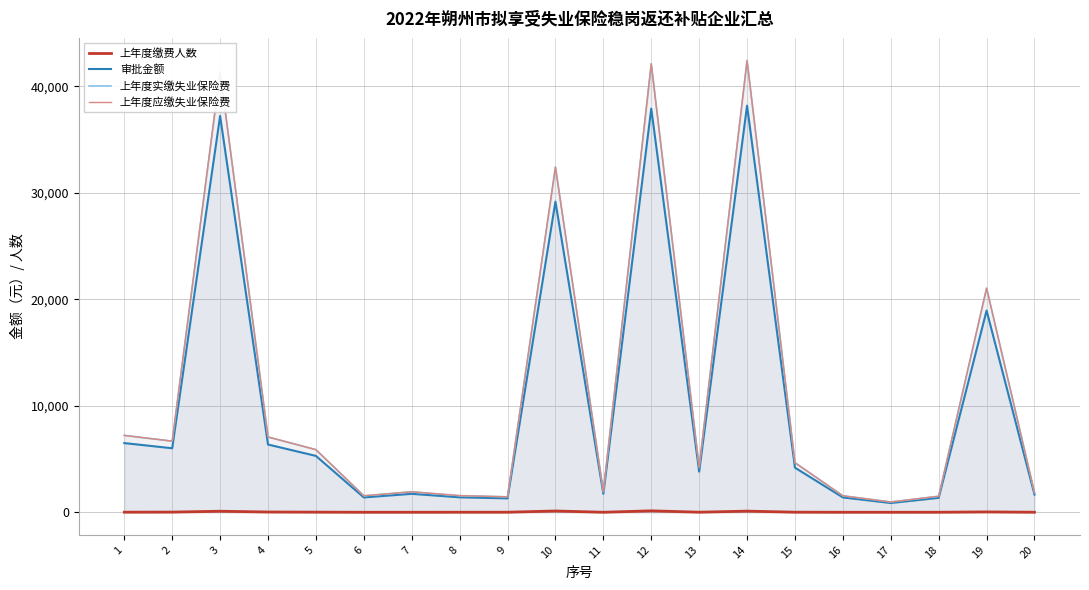

Where is the first local minimum for 上年度应缴失业保险费?

2